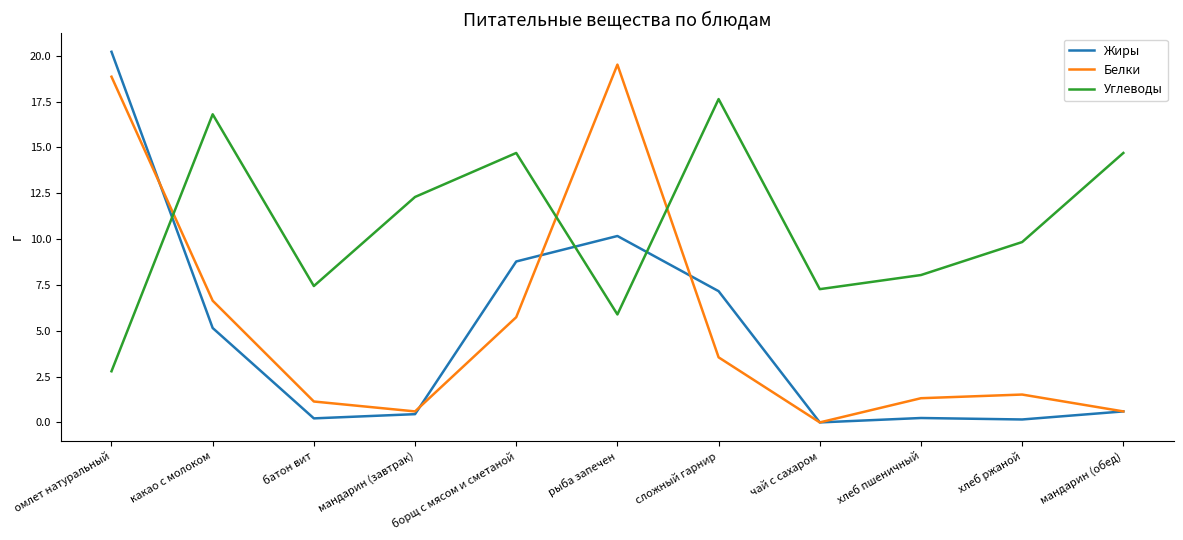

Where is the first local maximum for Углеводы?

какао с молоком